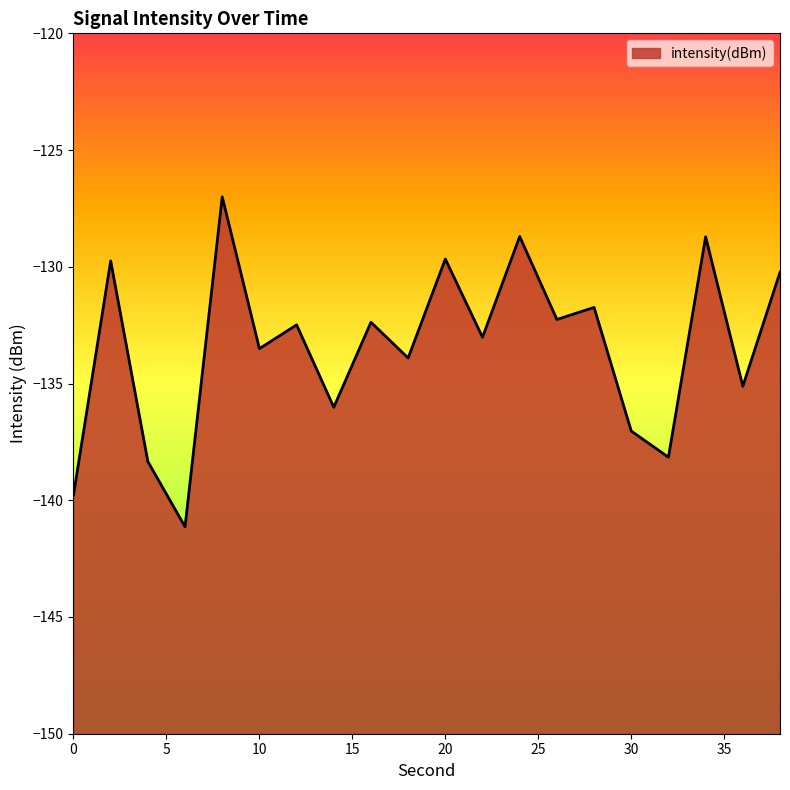

True or false: the data shows -129.7 at 20.

True